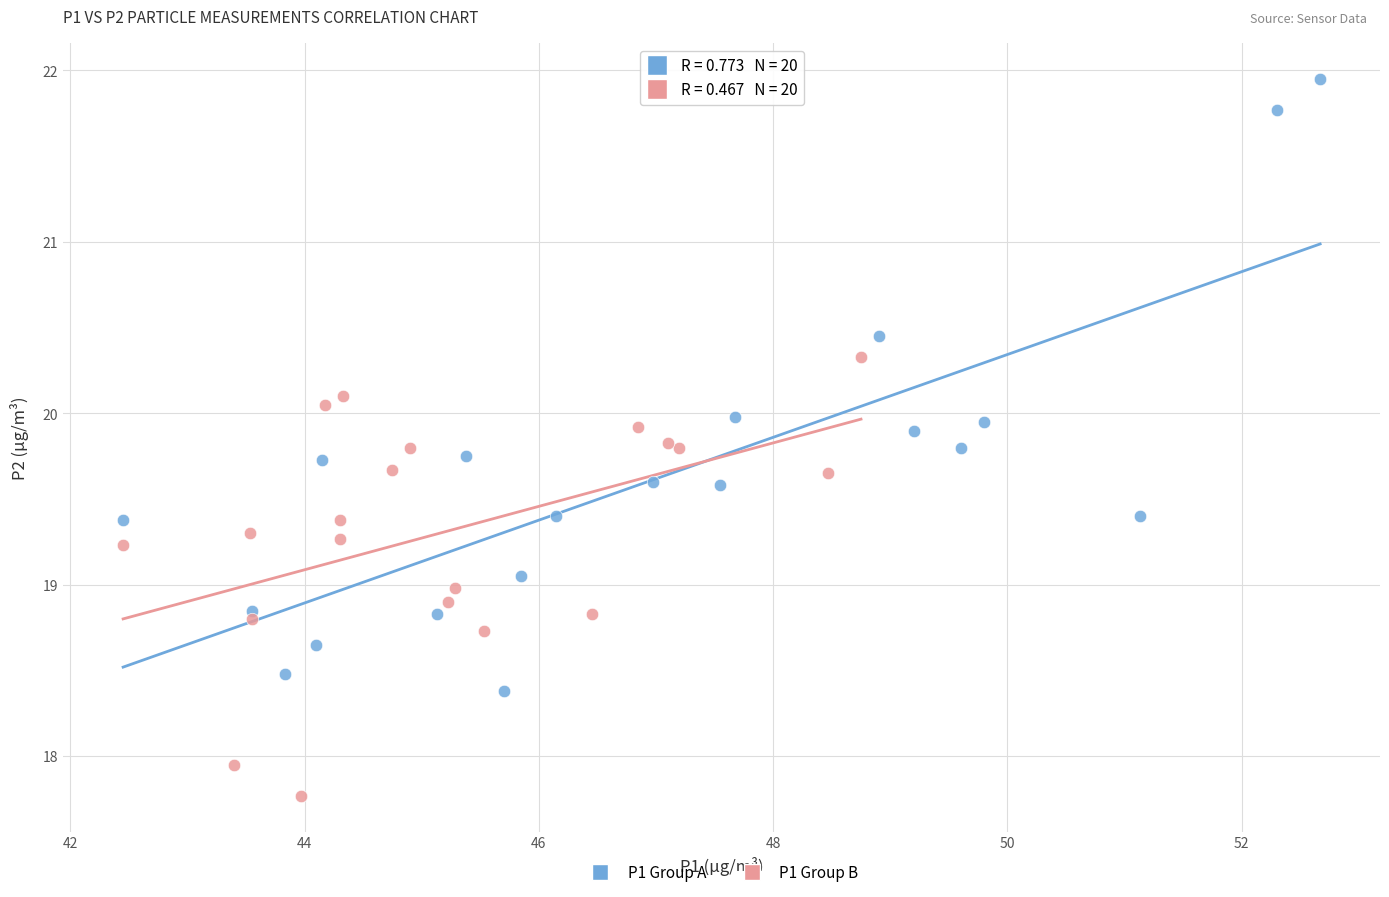

Which series reaches the maximum Y coordinate?

P1 Group A